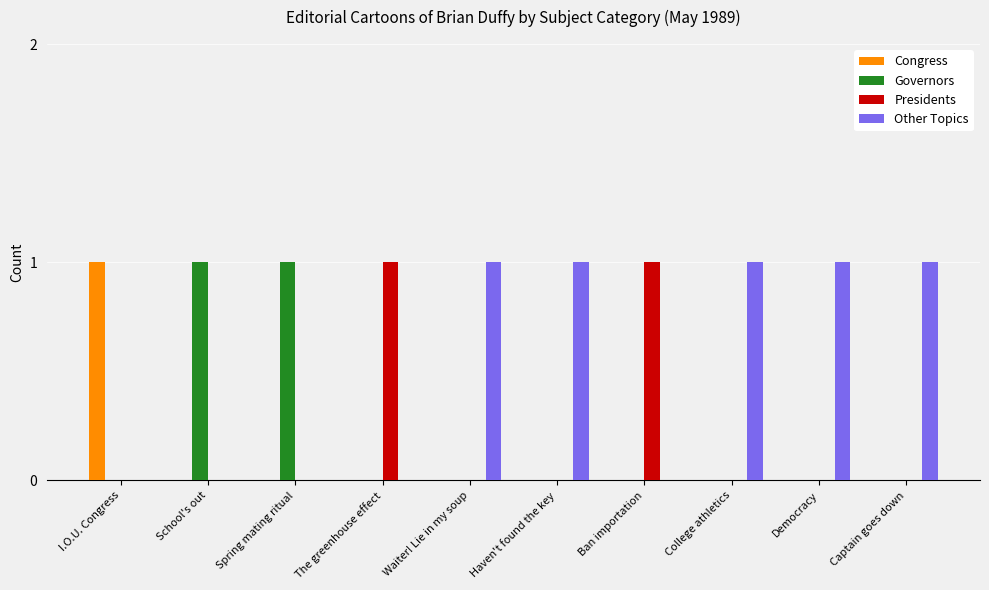

How many categories are shown in the chart?

10